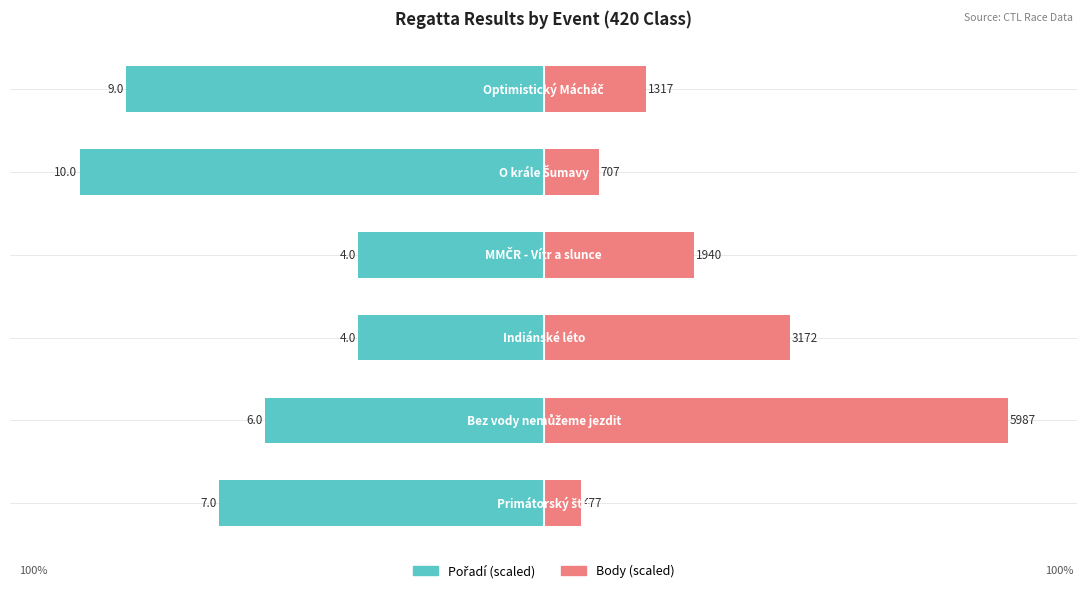

Between 4 and 5, which series saw the biggest shift?

Body (scaled)